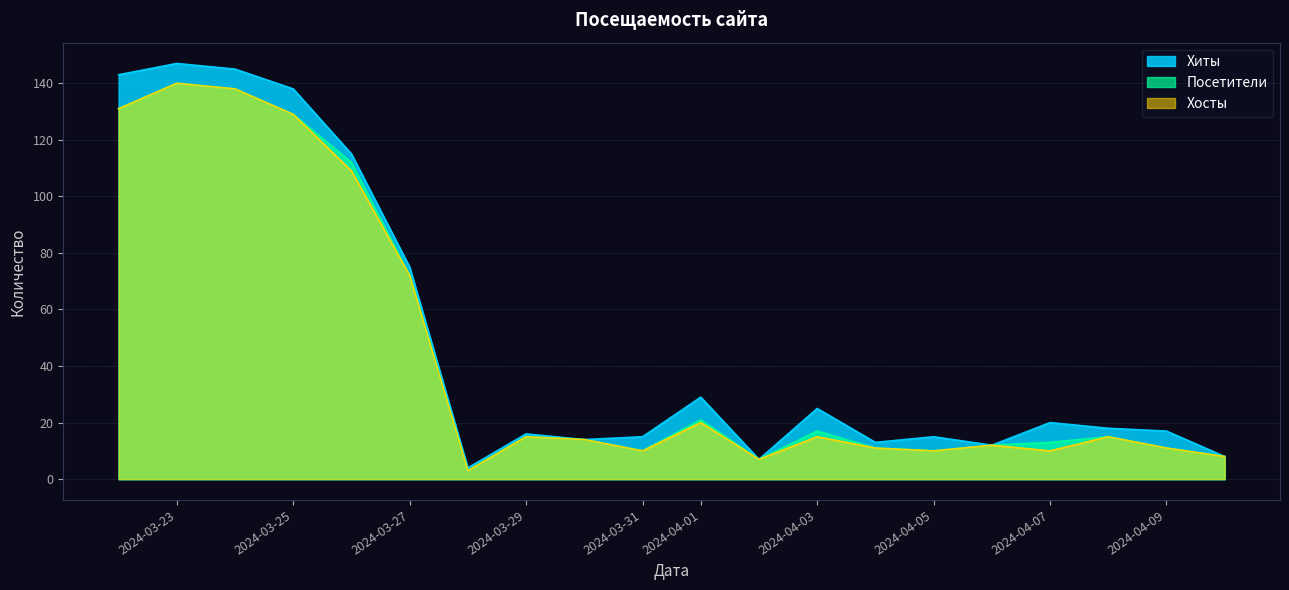

Which has a higher value, 2024-03-30 or 2024-04-10?

2024-03-30